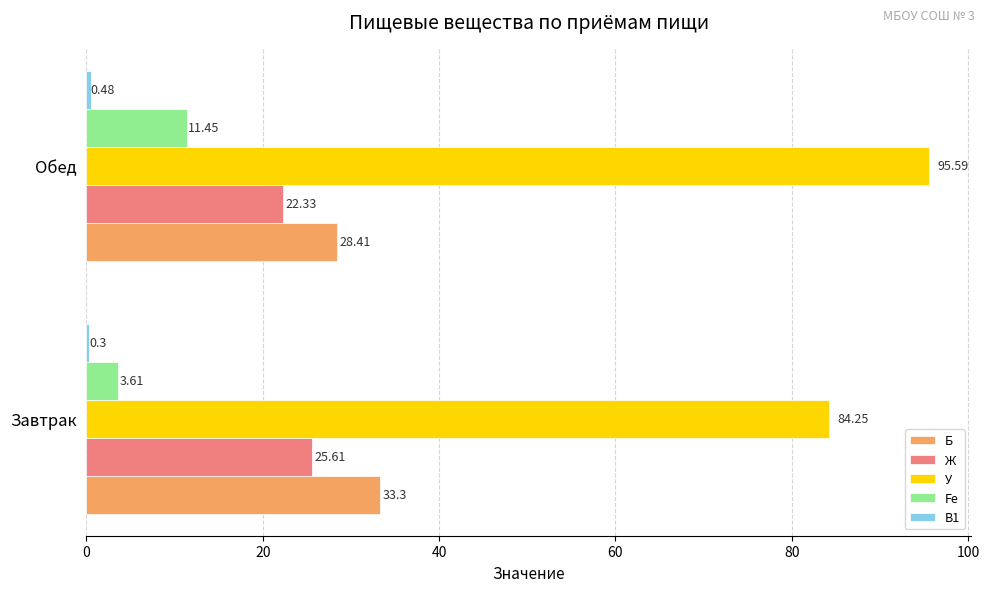

What is the sum of the Fe values at Обед and Завтрак?

15.1